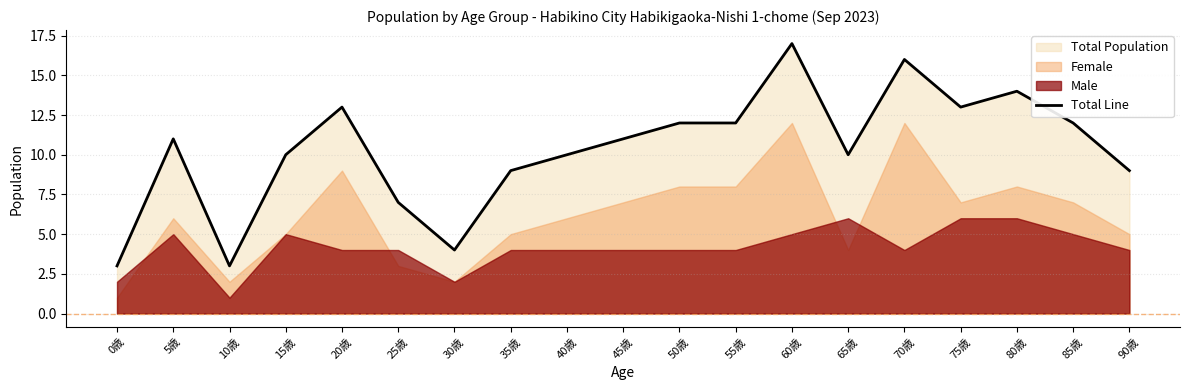

Where is the data nearest to the value 10?

15歳